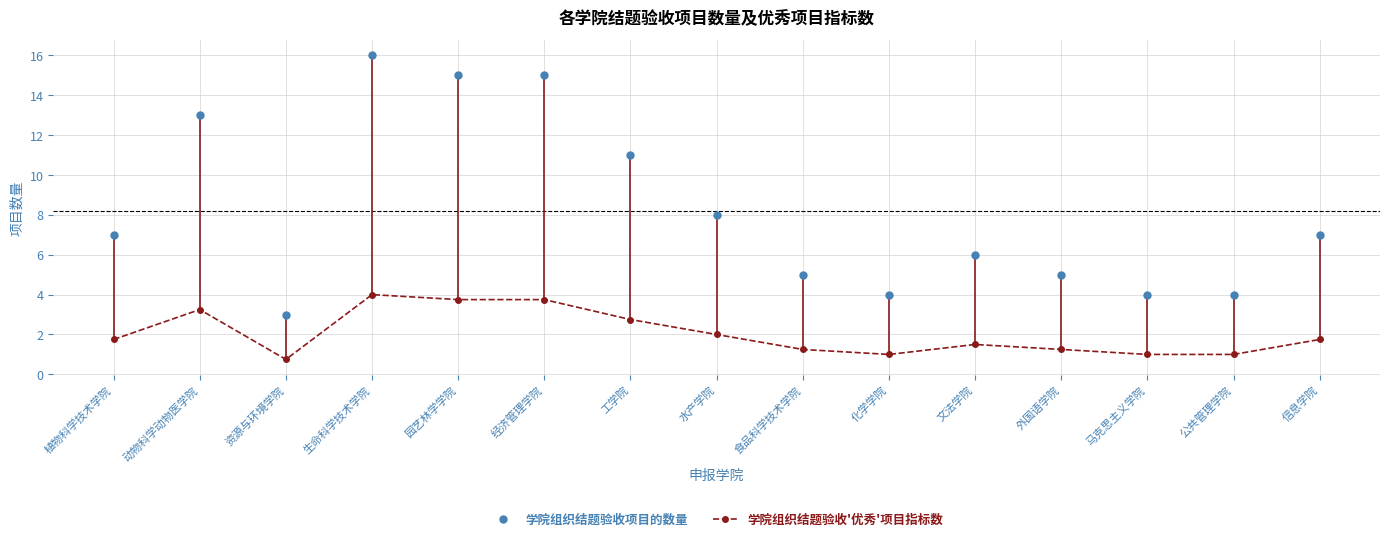

Is this an area chart (filled region under the line)?

No